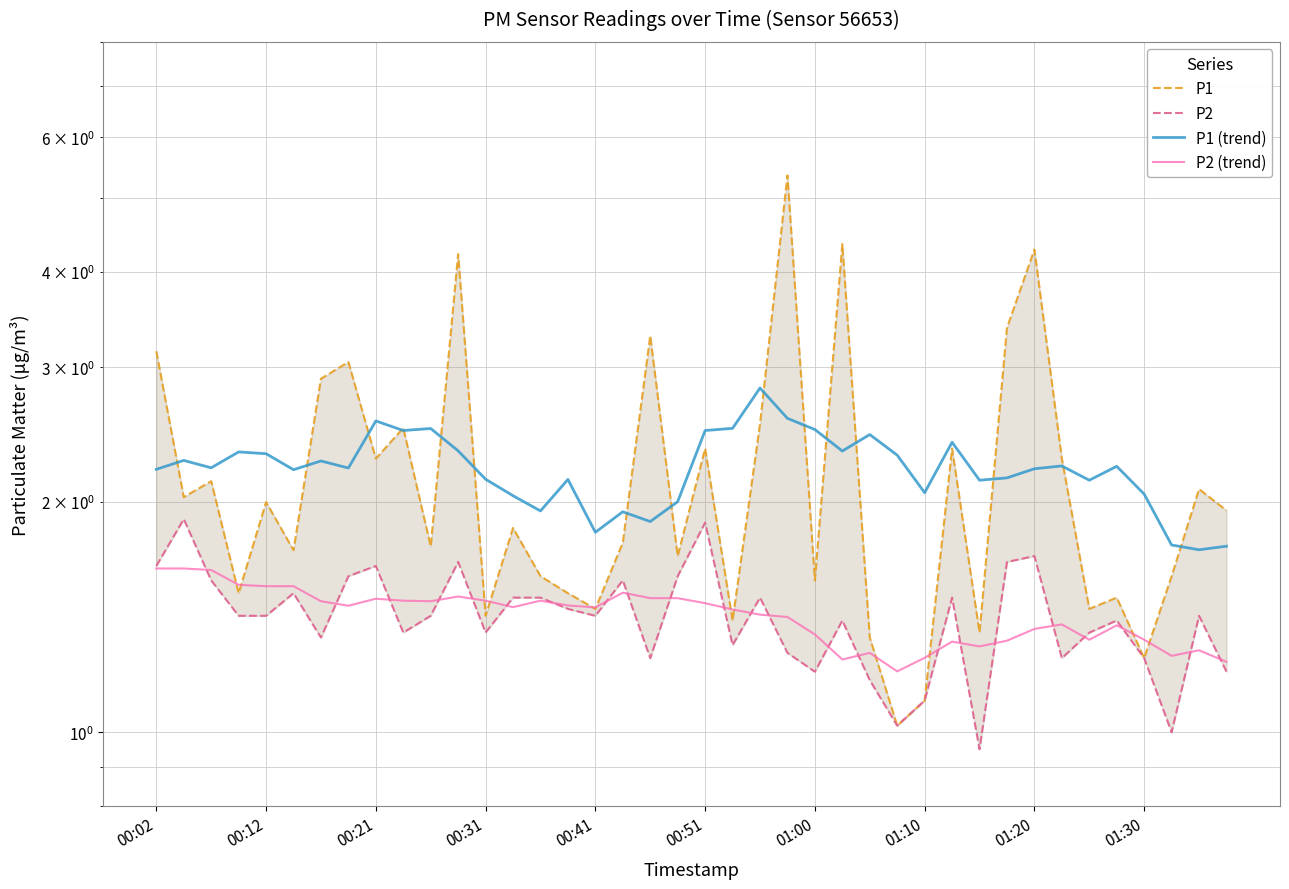

At 13, list the series in order from largest to smallest.

P1 (trend), P1, P2, P2 (trend)